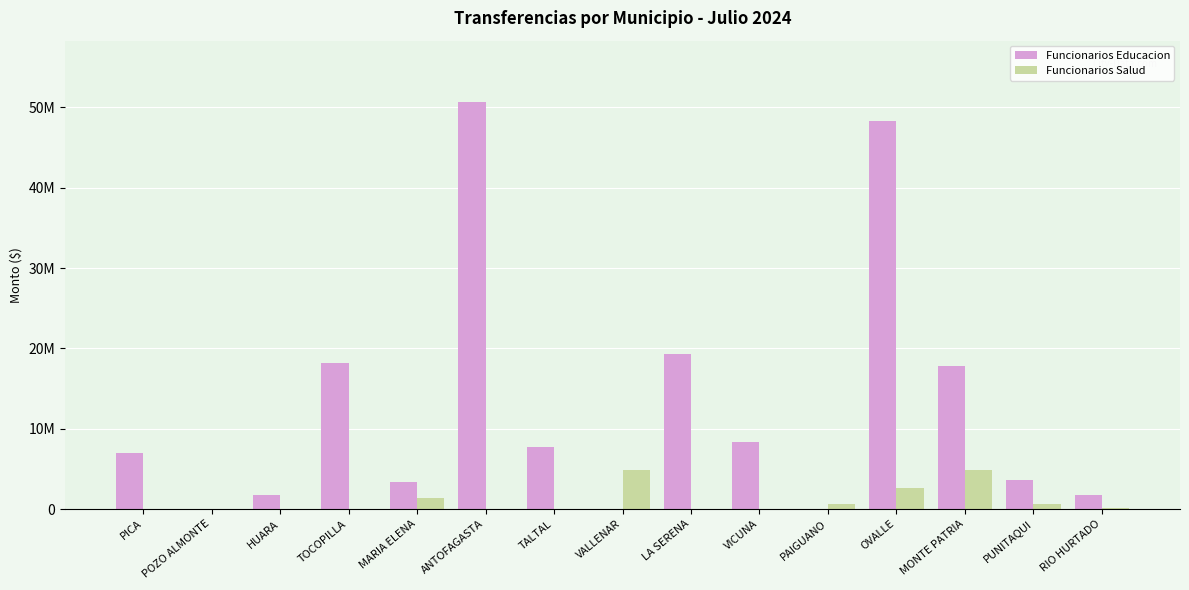

Reading right to left, list all the values displayed in this chart.

Funcionarios Educacion: 1802680	3644107	17854905	48346755	0	8308535	19260612	0	7716157	50713764	3415210	18216089	1801447	0	6947896
Funcionarios Salud: 116776	622468	4852092	2625880	573786	0	0	4919082	0	0	1339187	0	0	0	0